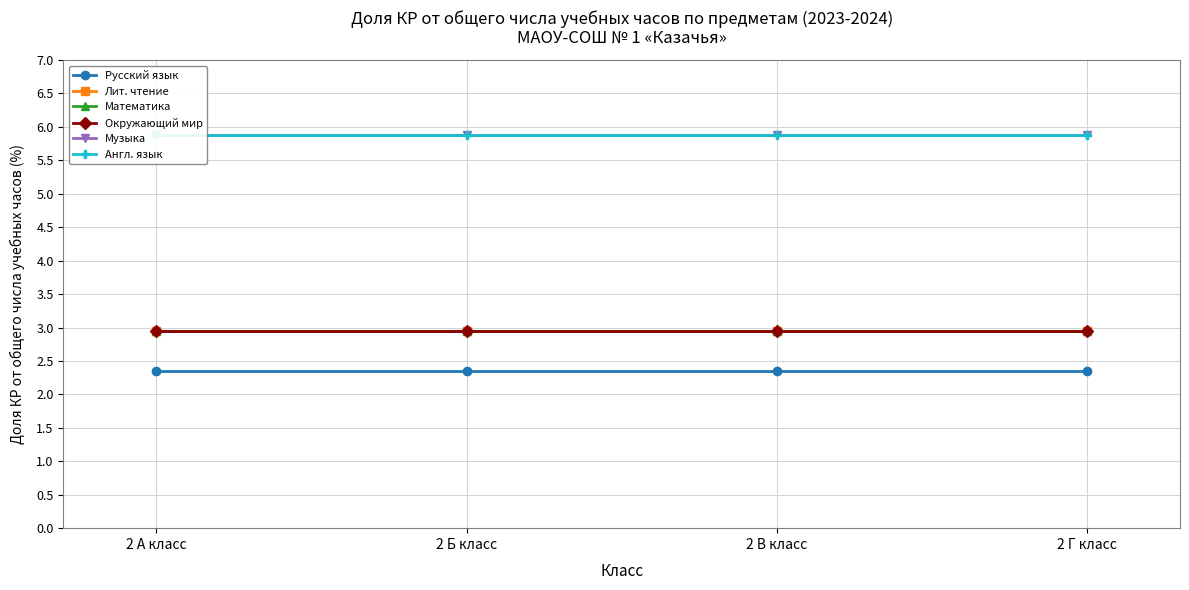

Is the value of Англ. язык at 2 А класс greater than the value of Математика at 2 В класс?

Yes